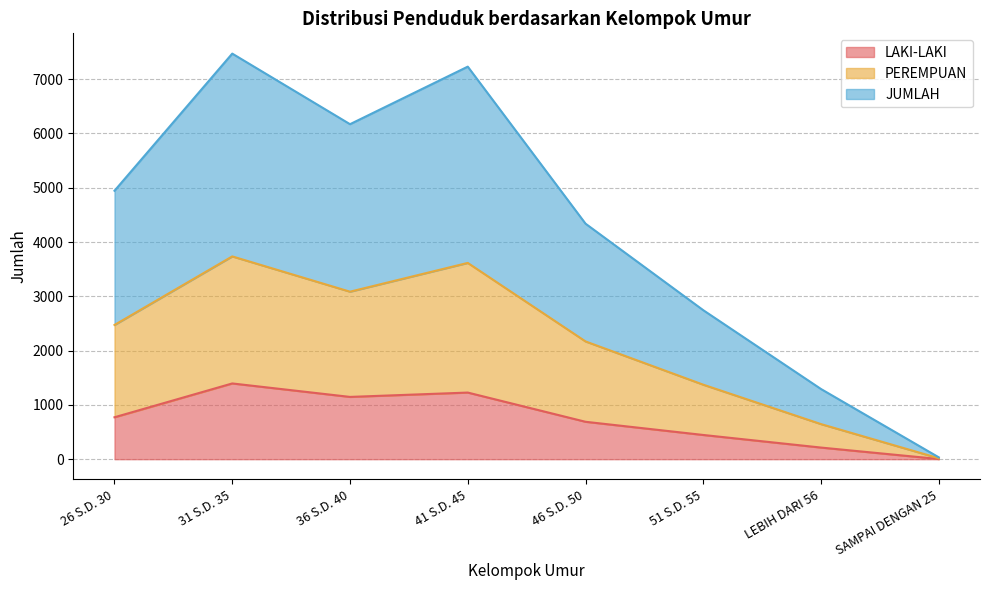

Rank the categories by PEREMPUAN value from lowest to highest.

SAMPAI DENGAN 25, LEBIH DARI 56, 51 S.D. 55, 46 S.D. 50, 26 S.D. 30, 36 S.D. 40, 41 S.D. 45, 31 S.D. 35